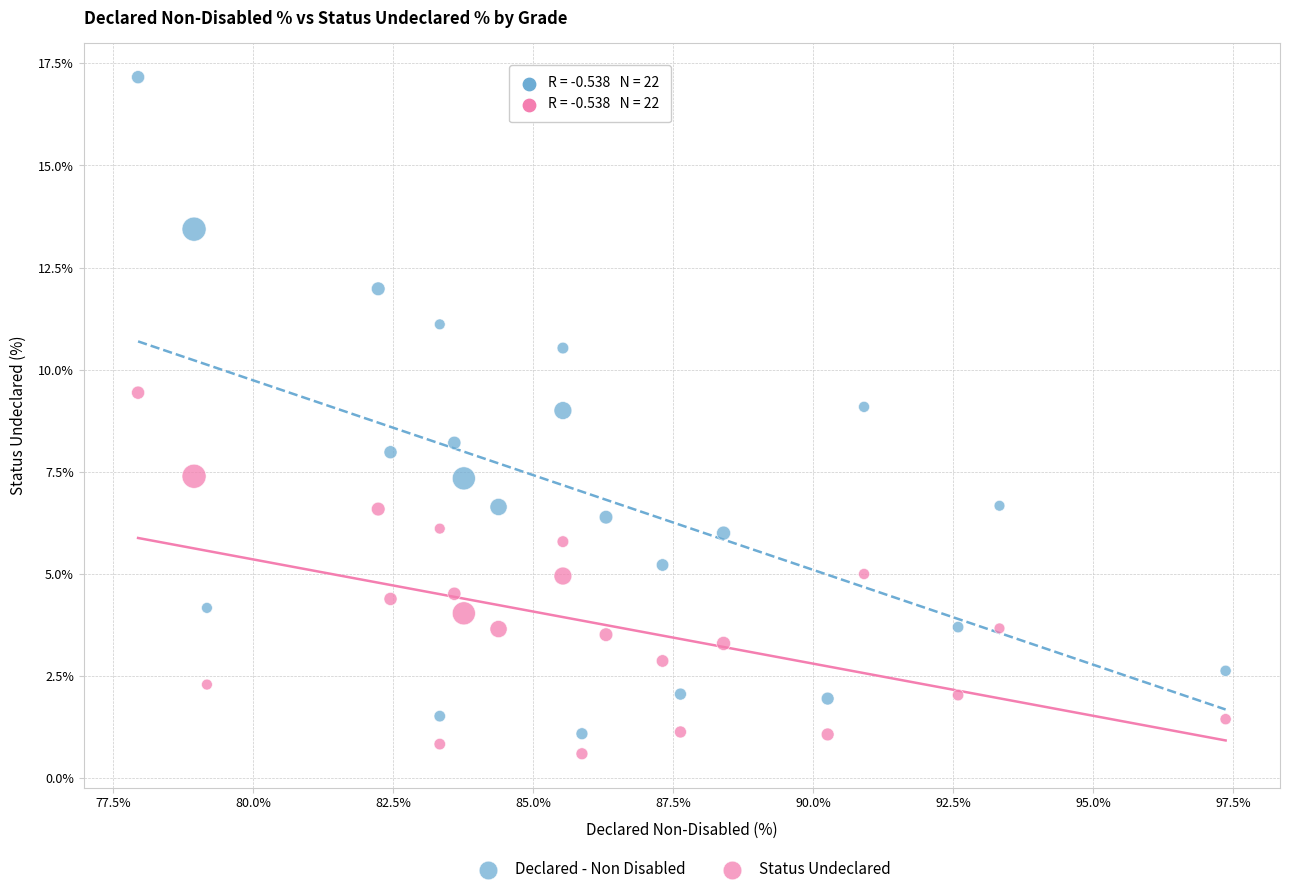

Across all data points, what is the range of X values (max minus min)?

19.4